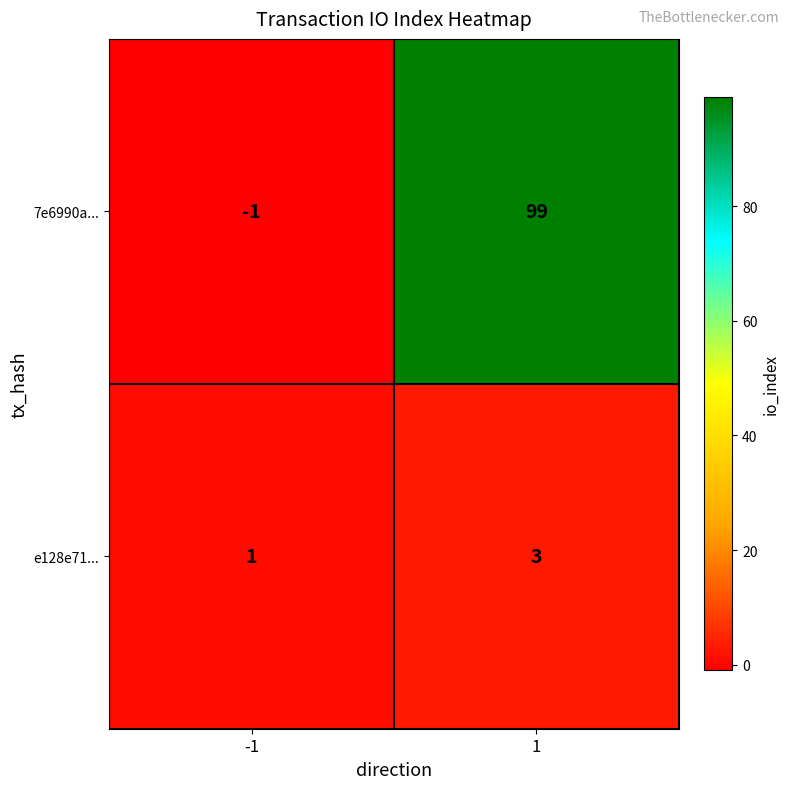

Read the 7e6990a... value at 1, to the nearest 5.

100